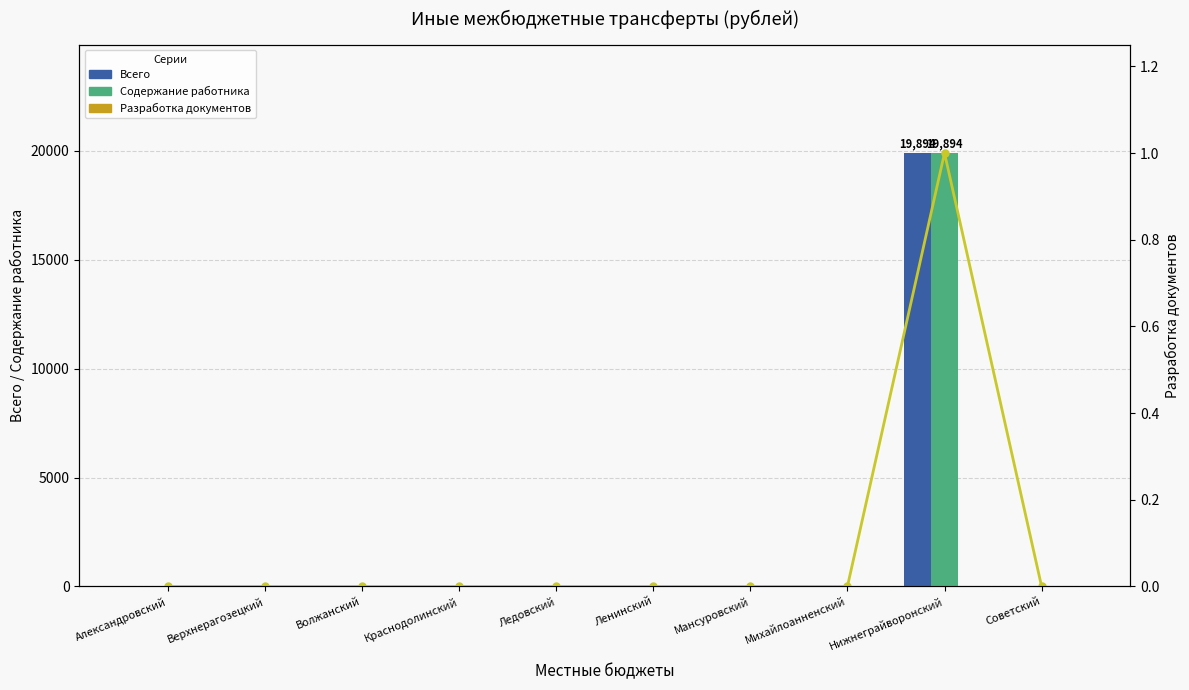

Count the number of data series in this chart.

3